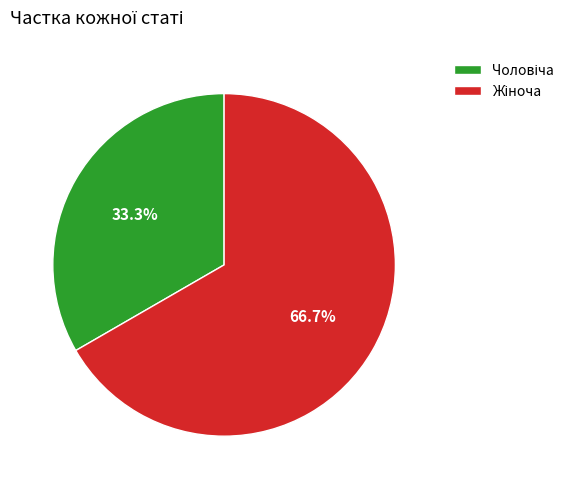

Does any single category account for the majority?

Yes